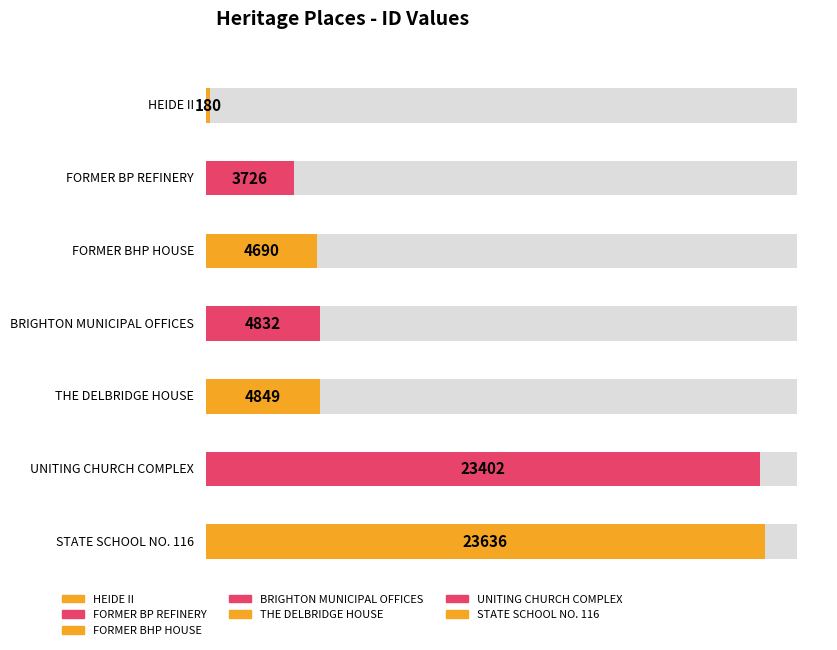

Reading left to right, extract all data points from this chart.

180	3726	4690	4832	4849	23402	23636